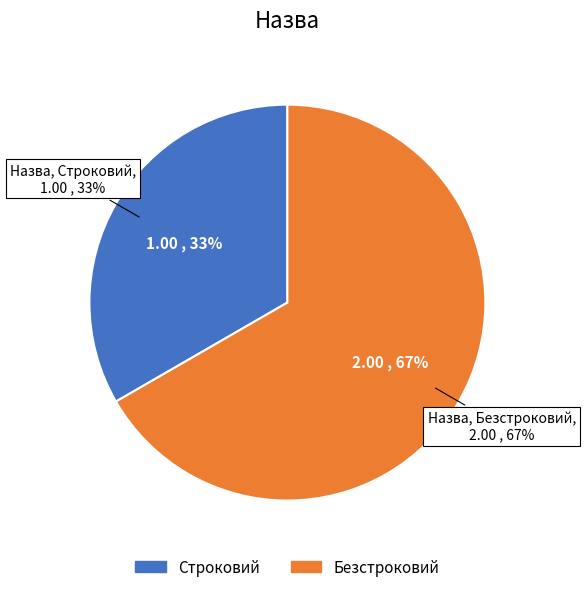

Is it true that Строковий is 19% of the pie?

False